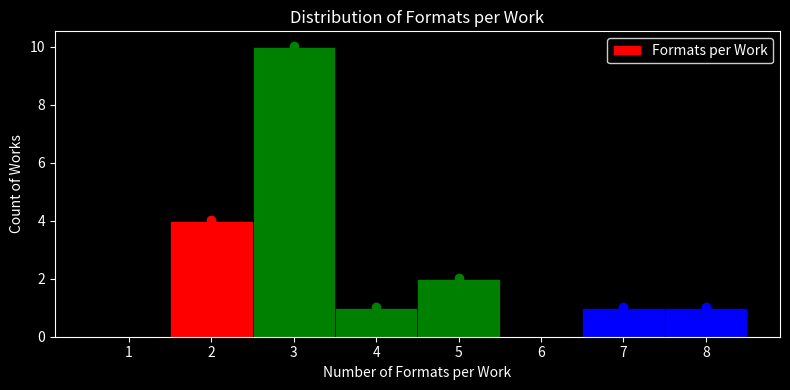

Reading left to right, transcribe this chart: for each bar, give the range it covers on the x-axis and its height. The values are not printed on the chart, so give them approximately, as read against the axis.

0.5 to 1.5: 0
1.5 to 2.5: 4
2.5 to 3.5: 10
3.5 to 4.5: 1
4.5 to 5.5: 2
5.5 to 6.5: 0
6.5 to 7.5: 1
7.5 to 8.5: 1